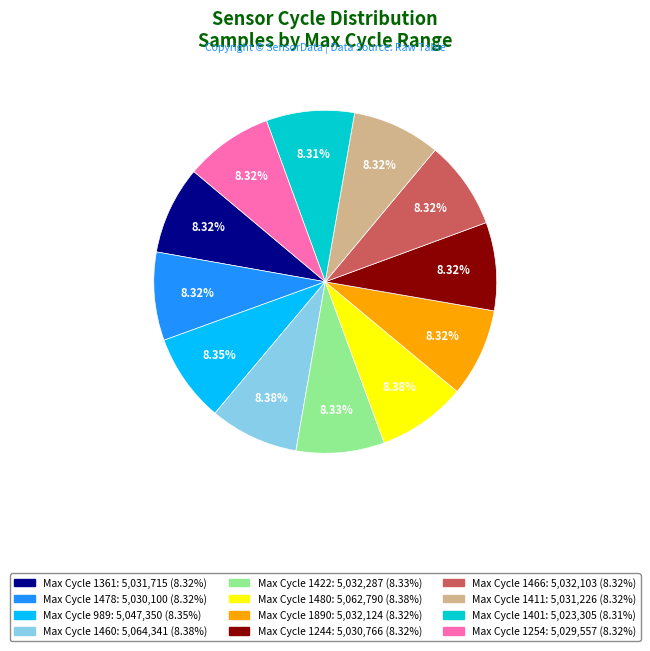

Is there a majority slice in this chart?

No